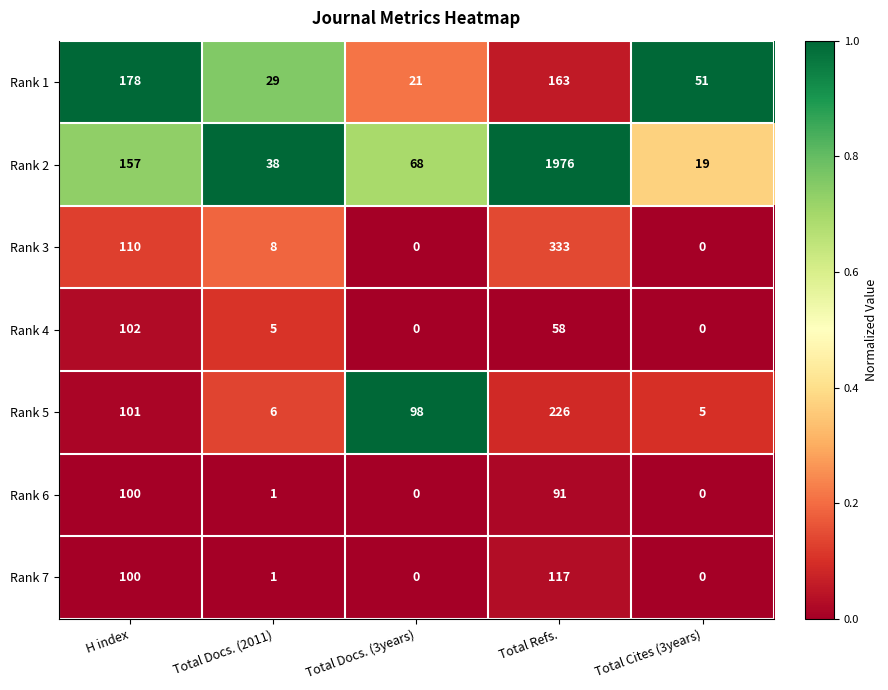

Which series changed the most between H index and Total Refs.?

Rank 2